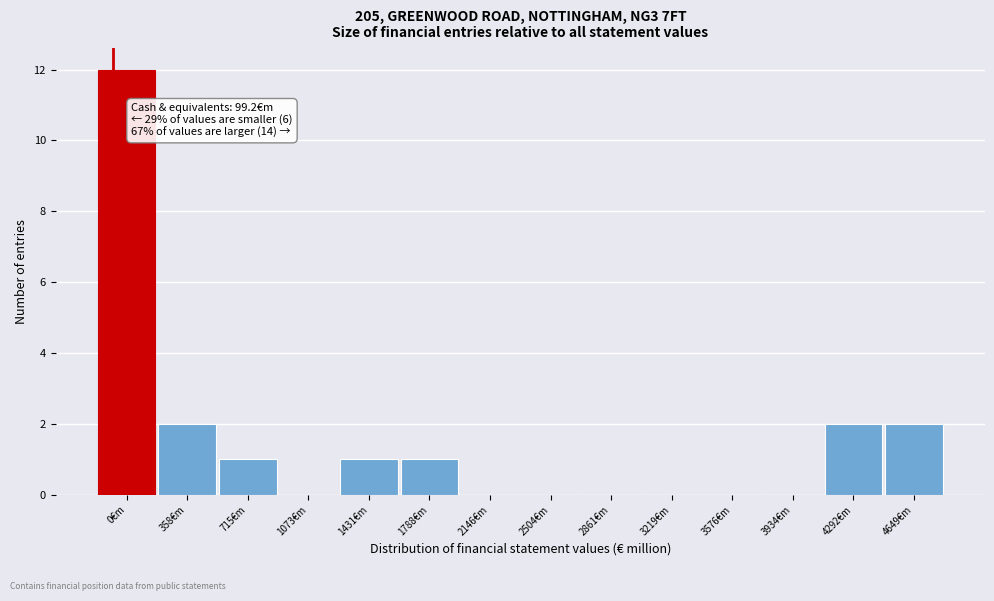

Reading left to right, list all the values displayed in this chart.

0€m=12	358€m=2	715€m=1	1073€m=0	1431€m=1	1788€m=1	2146€m=0	2504€m=0	2861€m=0	3219€m=0	3576€m=0	3934€m=0	4292€m=2	4649€m=2